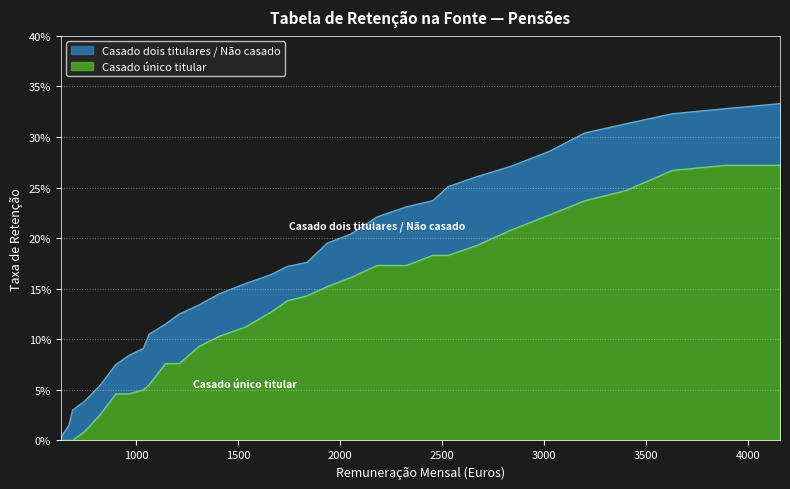

True or false: Casado dois titulares / Não casado and Casado único titular cross at least once.

False